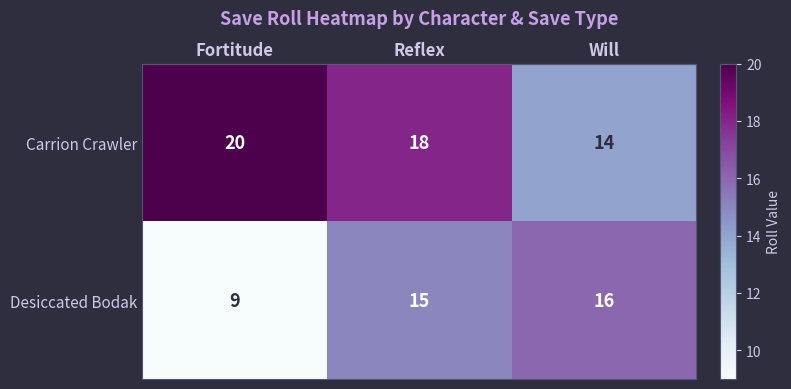

Rank the series at Reflex from lowest to highest value.

Desiccated Bodak, Carrion Crawler